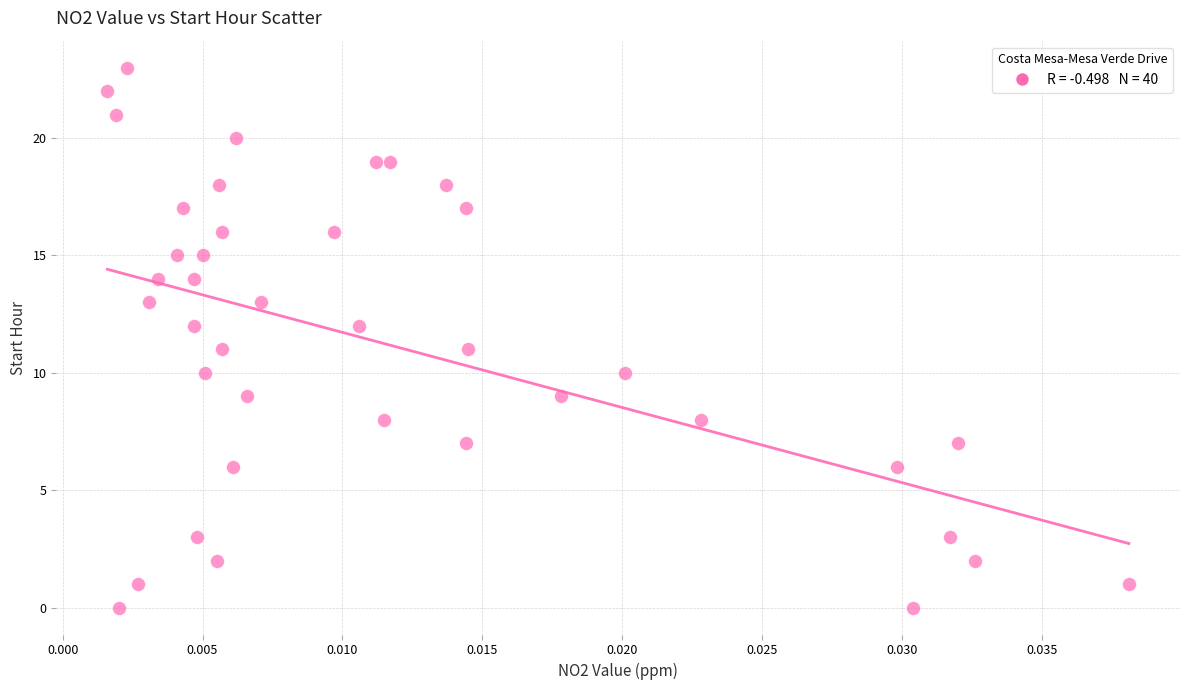

What is the range of Y values (max minus min)?

23